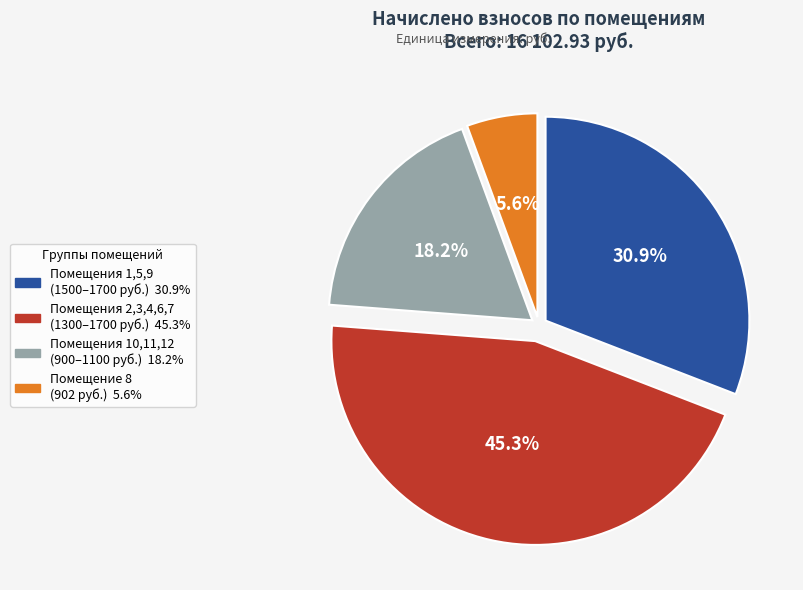

Does any single category account for the majority?

No